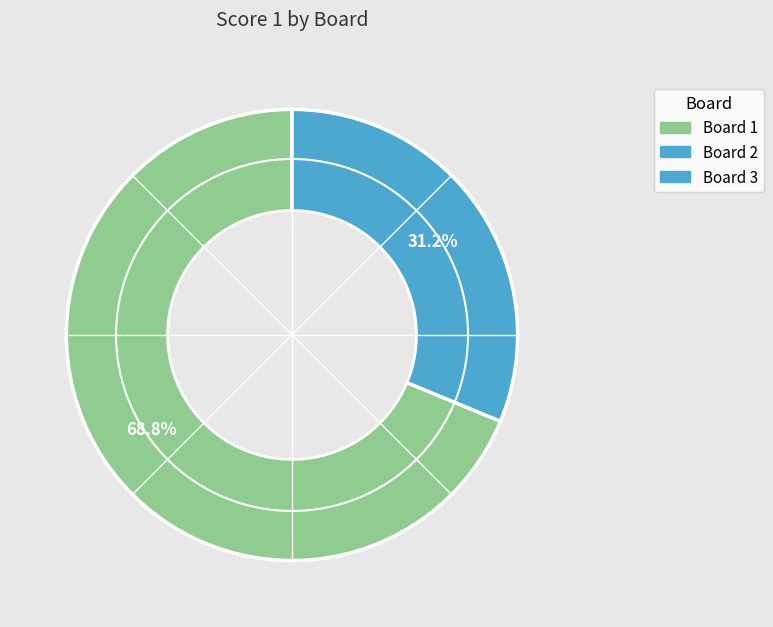

Is there a majority slice in this chart?

Yes